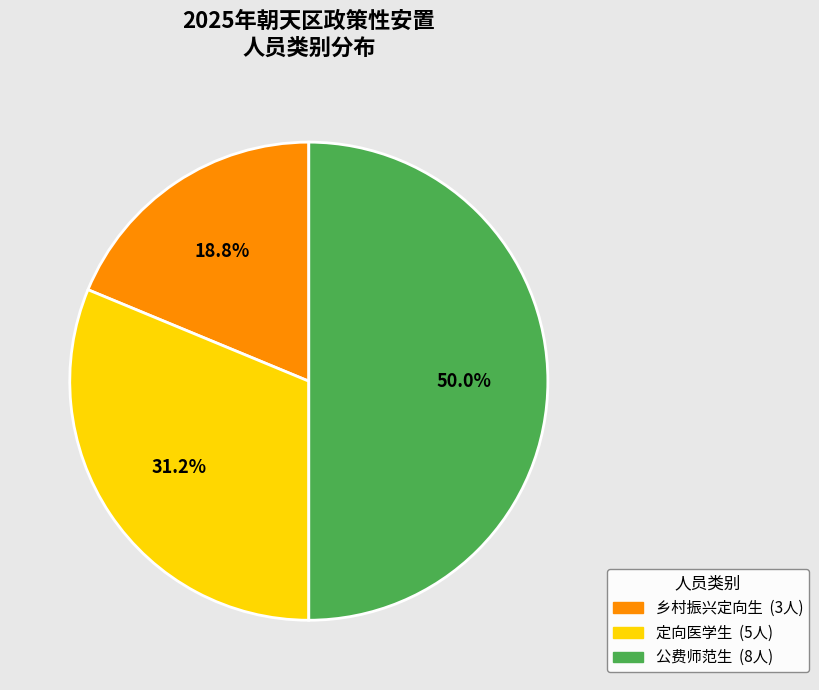

What is the smallest slice in the pie chart?

乡村振兴定向生